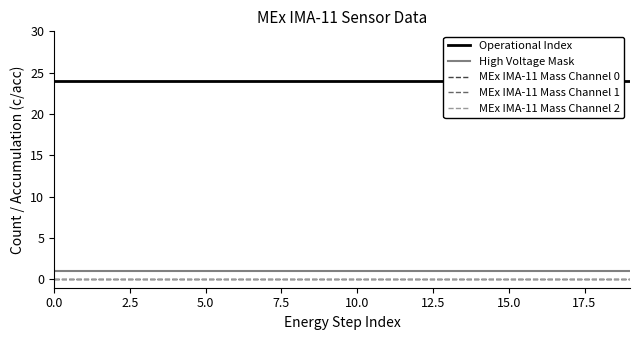

Reading left to right, what are all the values shown in this chart?

Operational Index: 24	24	24	24	24	24	24	24	24	24	24	24	24	24	24	24	24	24	24	24
High Voltage Mask: 1	1	1	1	1	1	1	1	1	1	1	1	1	1	1	1	1	1	1	1
MEx IMA-11 Mass Channel 0: 0	0	0	0	0	0	0	0	0	0	0	0	0	0	0	0	0	0	0	0
MEx IMA-11 Mass Channel 1: 0	0	0	0	0	0	0	0	0	0	0	0	0	0	0	0	0	0	0	0
MEx IMA-11 Mass Channel 2: 0	0	0	0	0	0	0	0	0	0	0	0	0	0	0	0	0	0	0	0